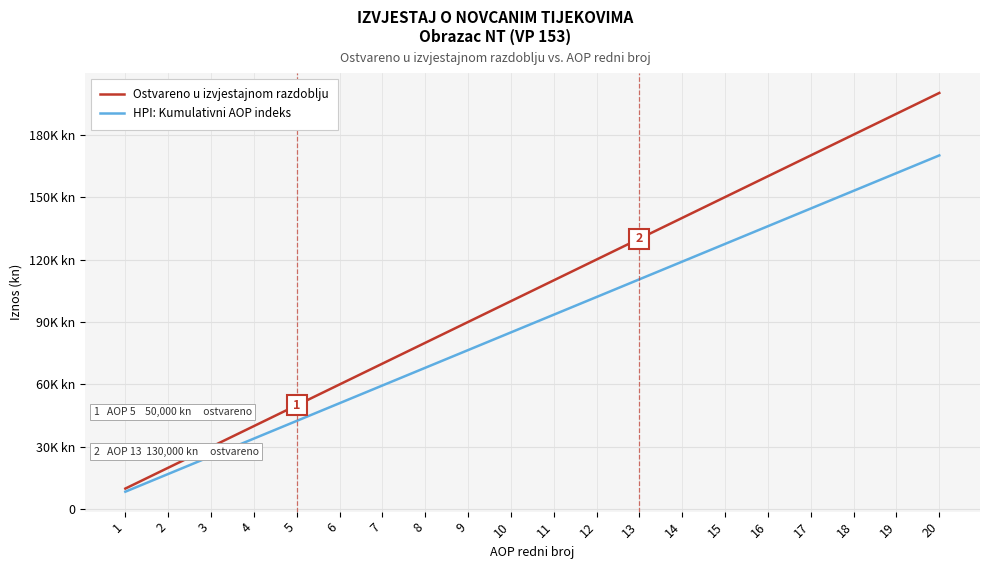

Which has a higher value, 16 or 17?

17